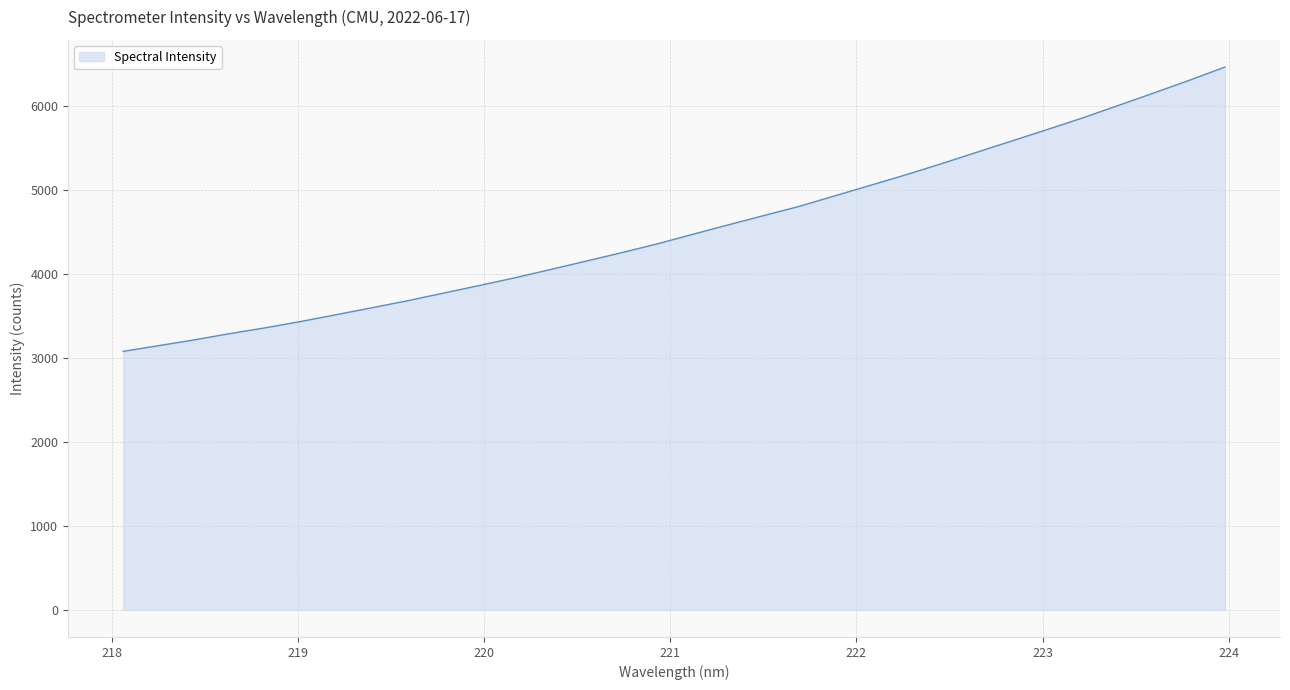

What is the difference between the maximum and minimum values?

3383.2